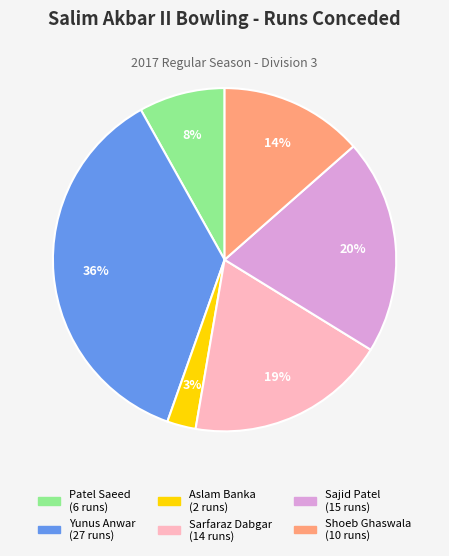

Do Yunus Anwar and Aslam Banka together represent more than half of the pie?

No